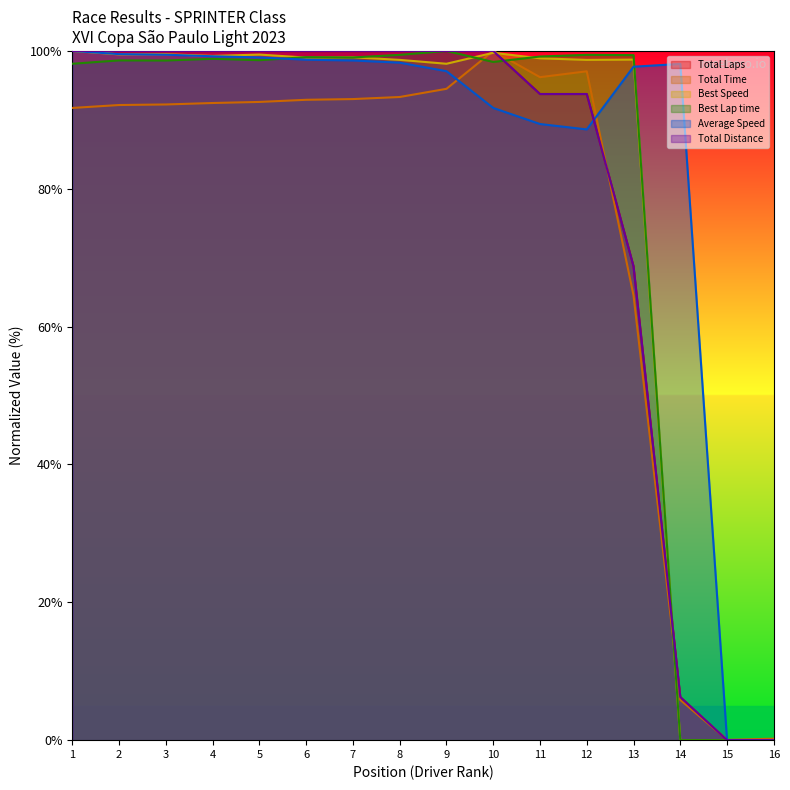

How many lines are shown in the chart?

6